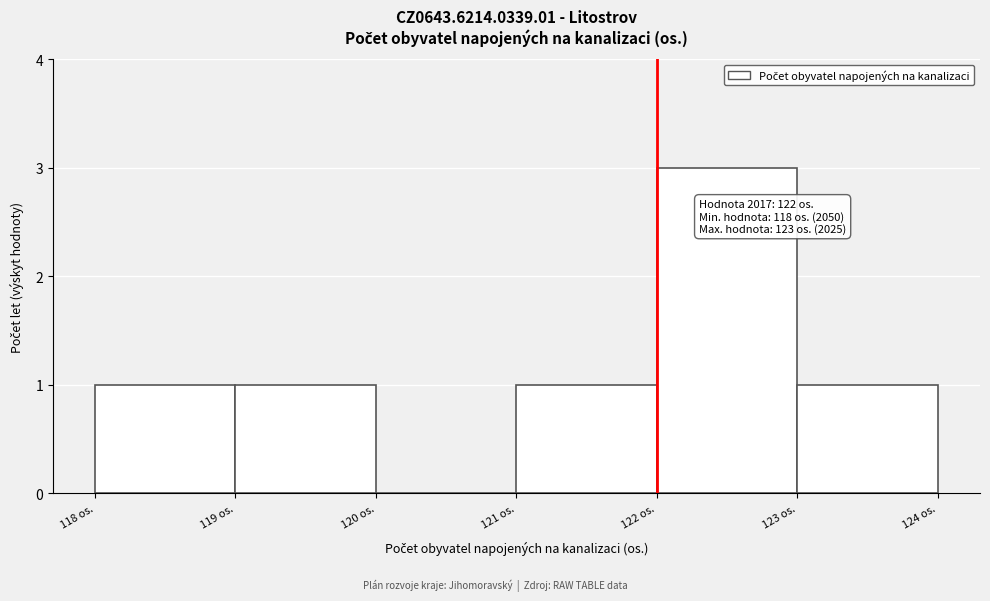

Which range on the x-axis has the tallest bar?

122 to 123